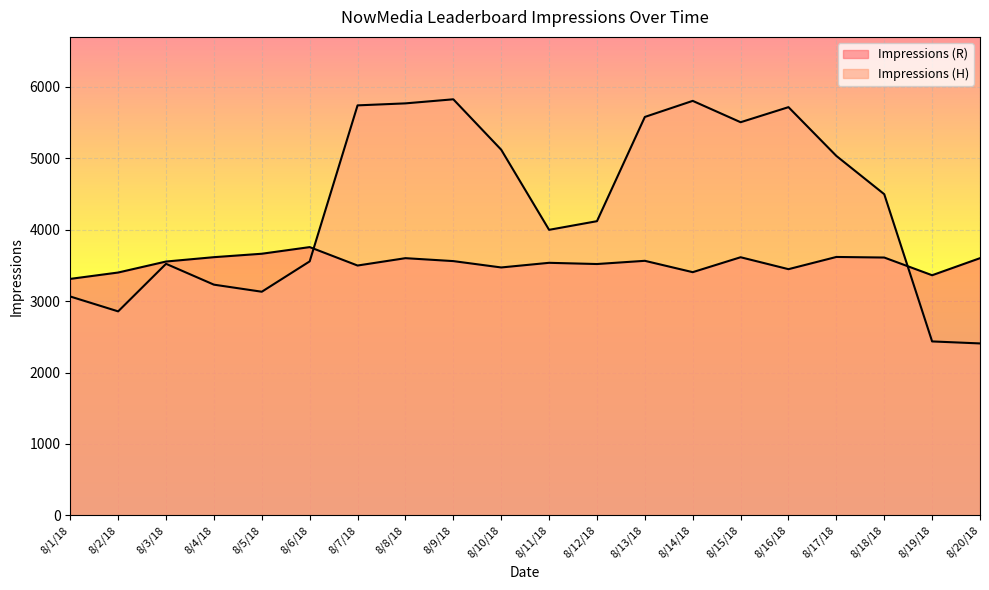

At which category is the sum across all series the highest?

8/9/18